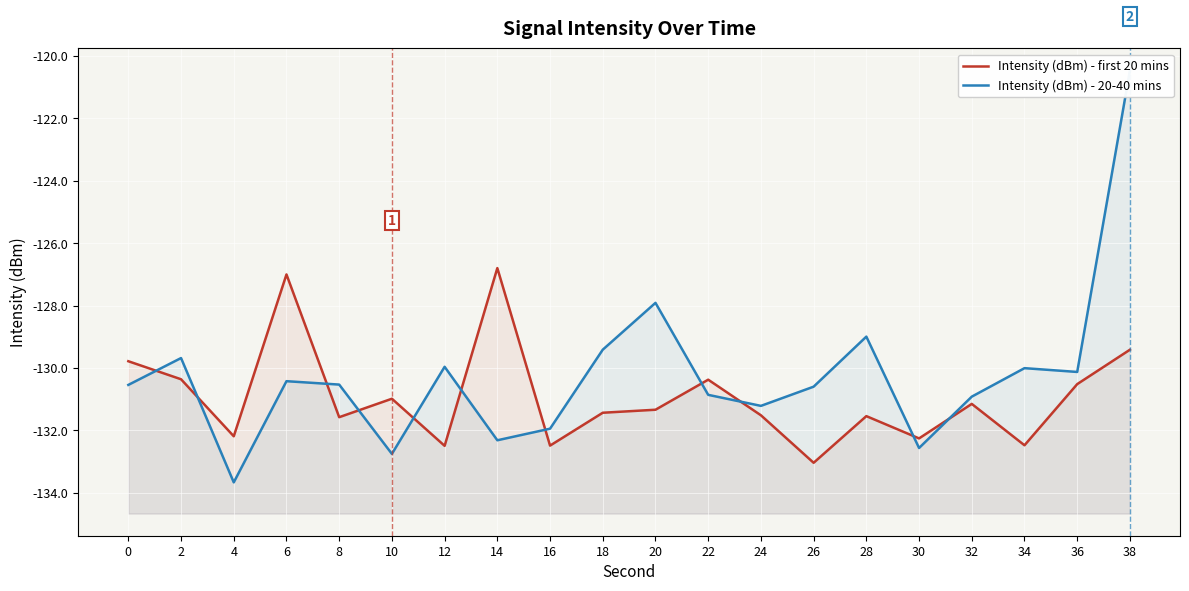

Reading left to right, transcribe all the data shown in this chart.

Intensity (dBm) - first 20 mins: 0=-129.8	2=-130.4	4=-132.2	6=-127.0	8=-131.6	10=-131.0	12=-132.5	14=-126.8	16=-132.5	18=-131.4	20=-131.3	22=-130.4	24=-131.5	26=-133.0	28=-131.5	30=-132.3	32=-131.1	34=-132.5	36=-130.5	38=-129.4
Intensity (dBm) - 20-40 mins: 0=-130.5	2=-129.7	4=-133.7	6=-130.4	8=-130.5	10=-132.8	12=-130.0	14=-132.3	16=-131.9	18=-129.4	20=-127.9	22=-130.9	24=-131.2	26=-130.6	28=-129.0	30=-132.6	32=-130.9	34=-130.0	36=-130.1	38=-120.5